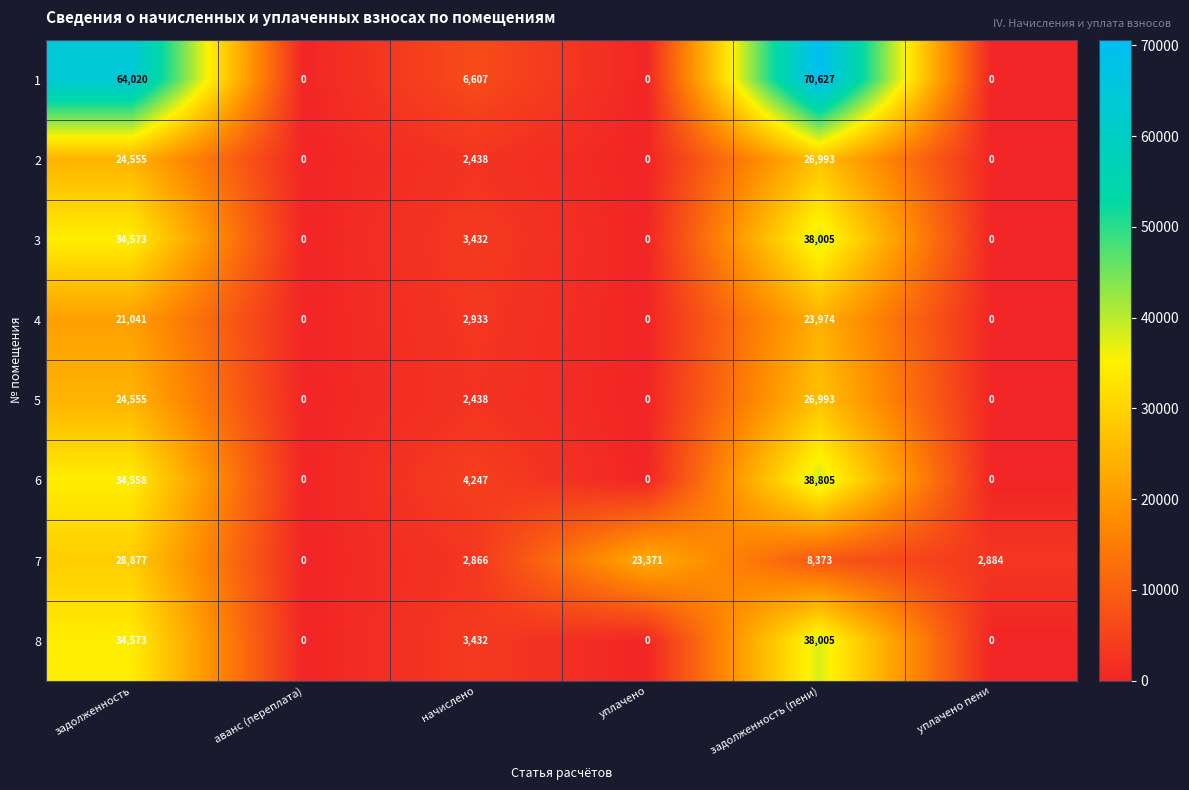

Where does the 6 series first go above 4247?

задолженность